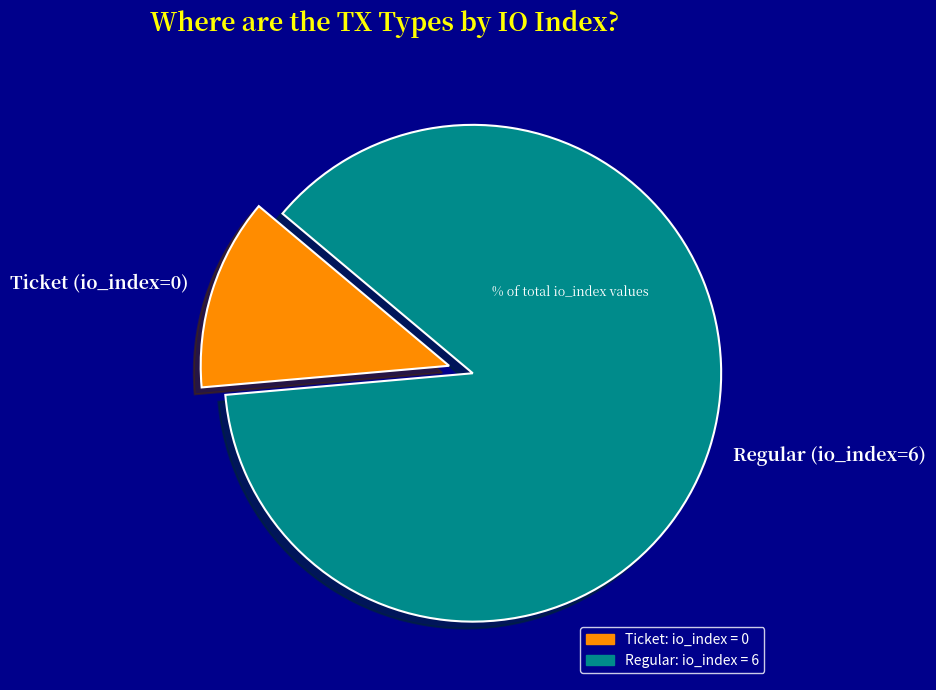

Combined, do Ticket (io_index=0) and Regular (io_index=6) account for over 50%?

Yes